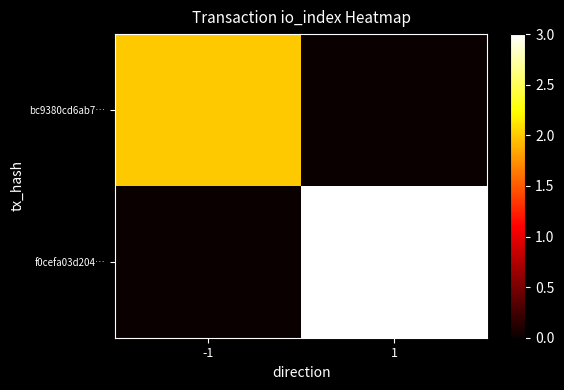

What is the difference between the highest and lowest values at 1?

3